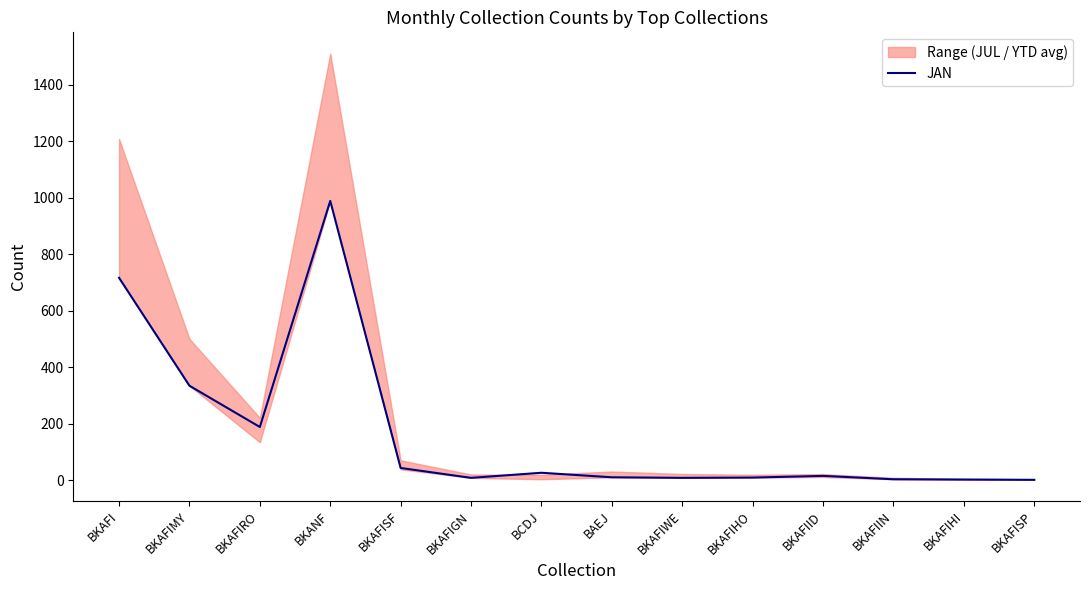

What is the change in value from BKANF to BAEJ?

-978